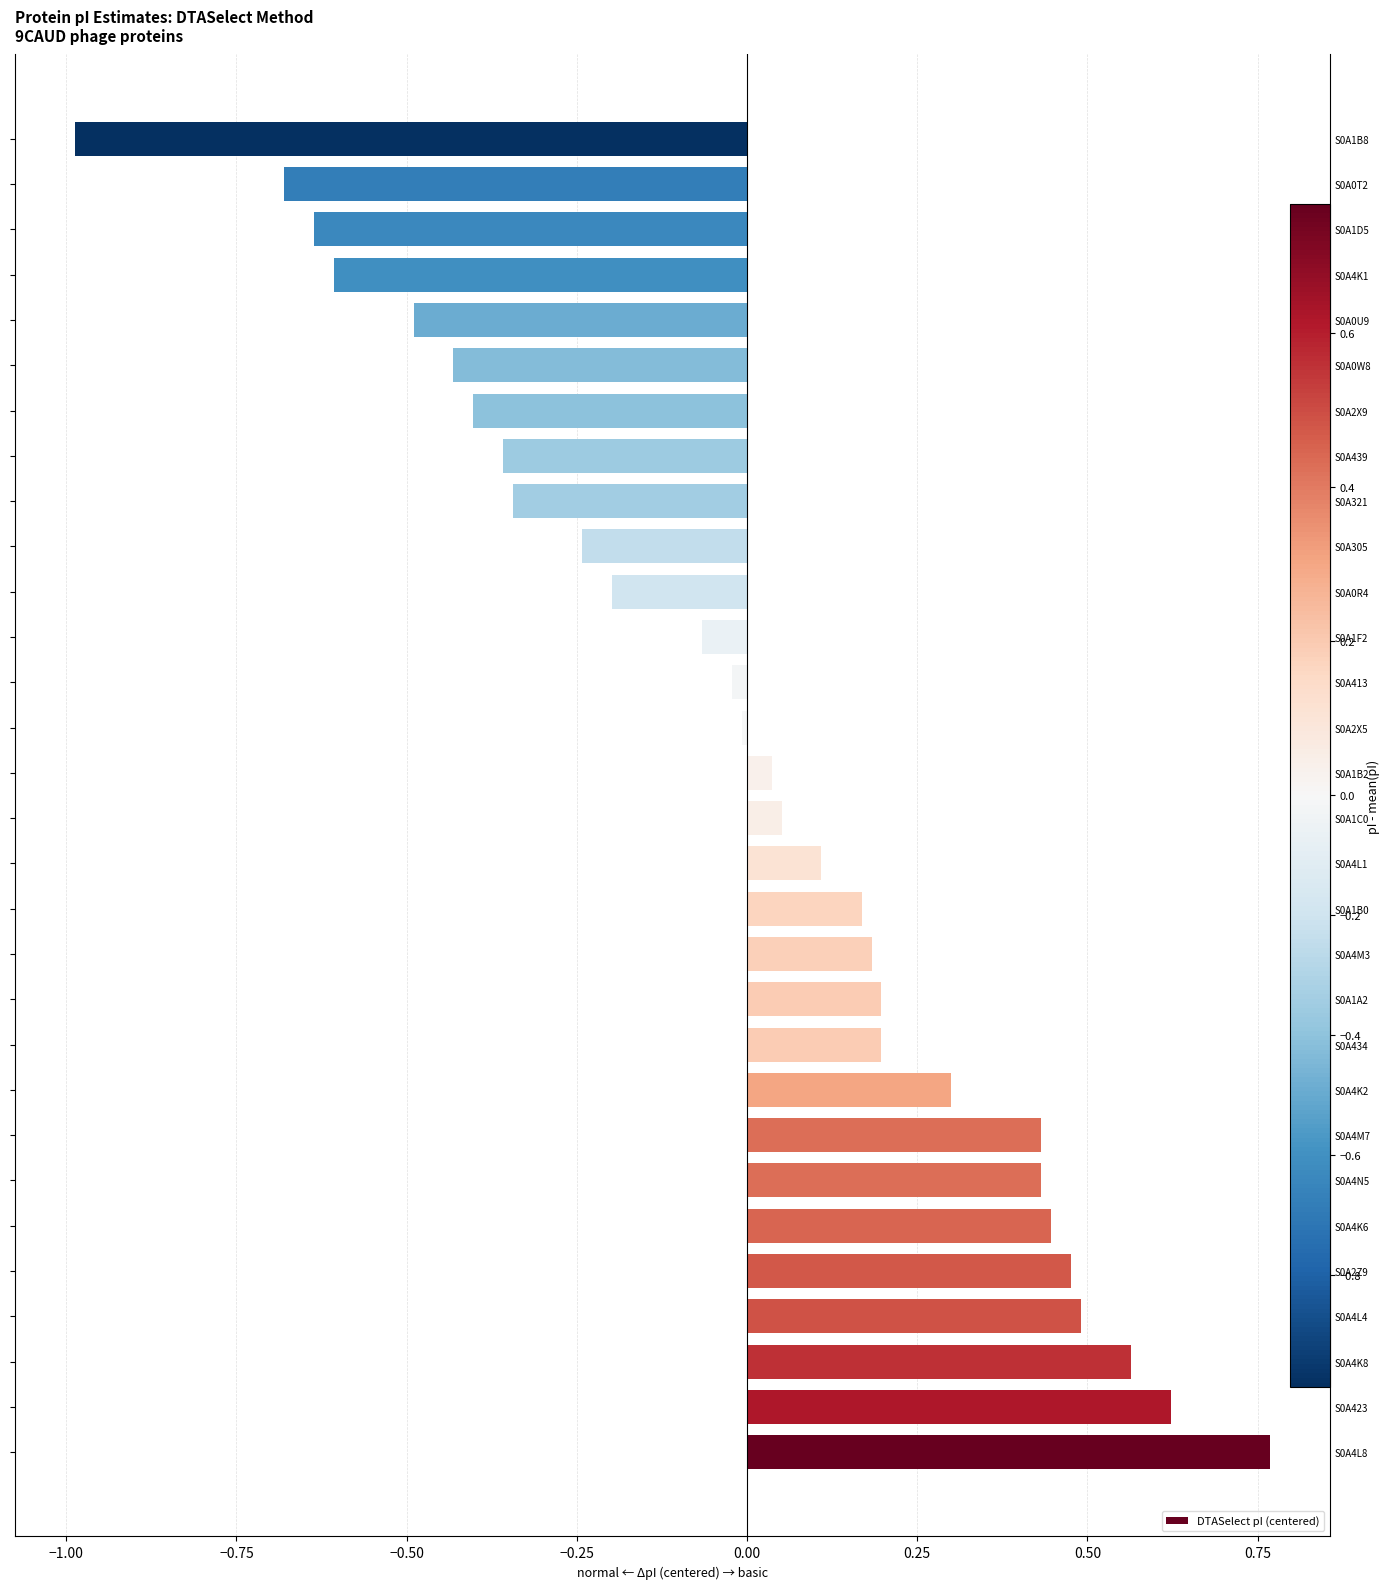

Are the bars horizontal?

Yes